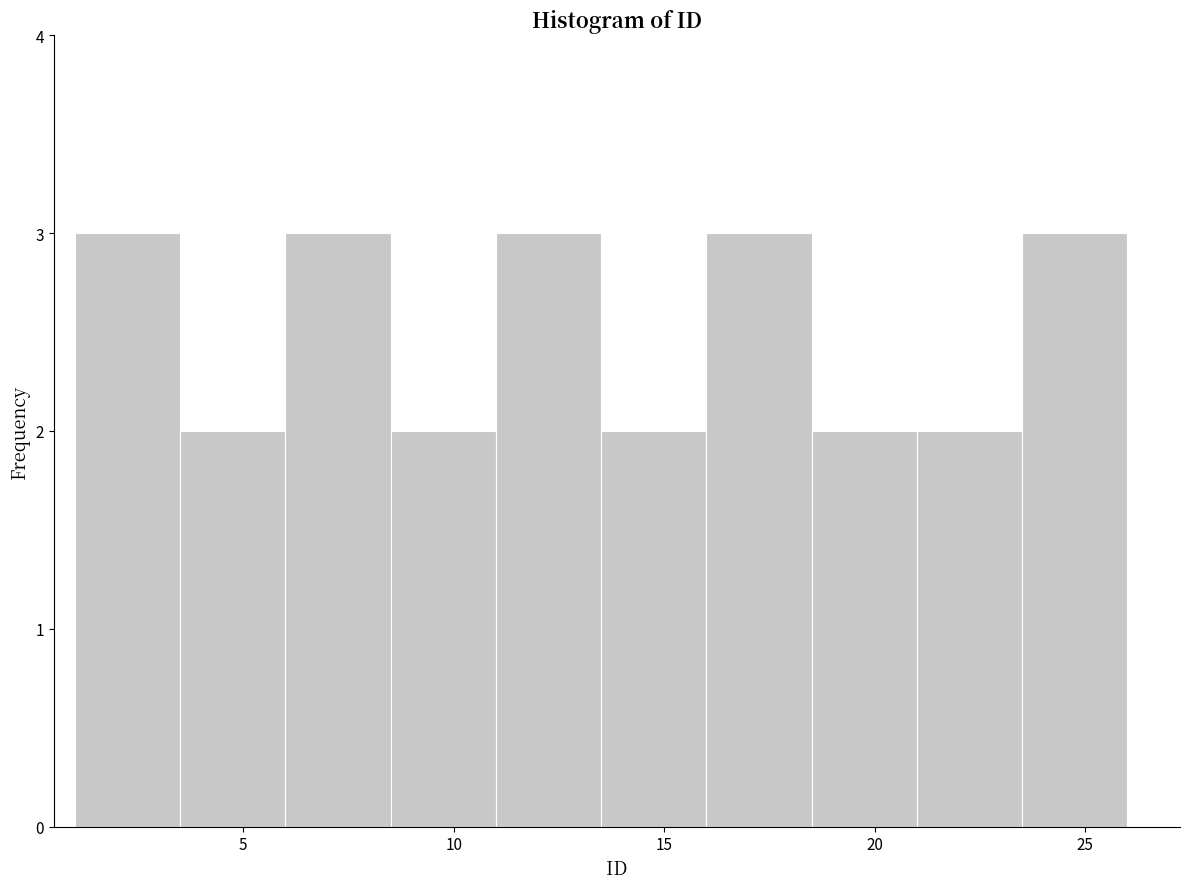

Reading left to right, transcribe this chart: for each bar, give the range it covers on the x-axis and its height. The values are not printed on the chart, so give them approximately, as read against the axis.

1.0 to 3.5: 3
3.5 to 6.0: 2
6.0 to 8.5: 3
8.5 to 11.0: 2
11.0 to 13.5: 3
13.5 to 16.0: 2
16.0 to 18.5: 3
18.5 to 21.0: 2
21.0 to 23.5: 2
23.5 to 26.0: 3